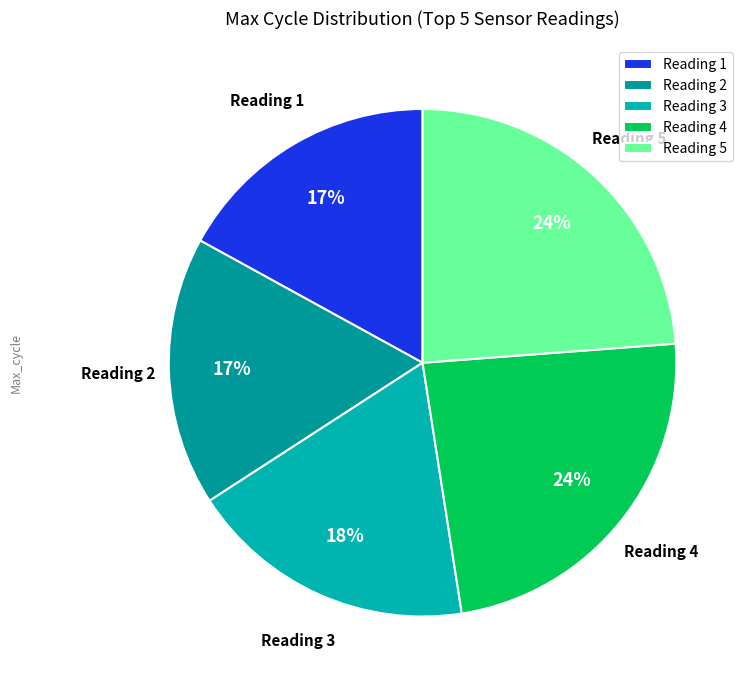

To the nearest percent, what portion does Reading 1 represent?

17%